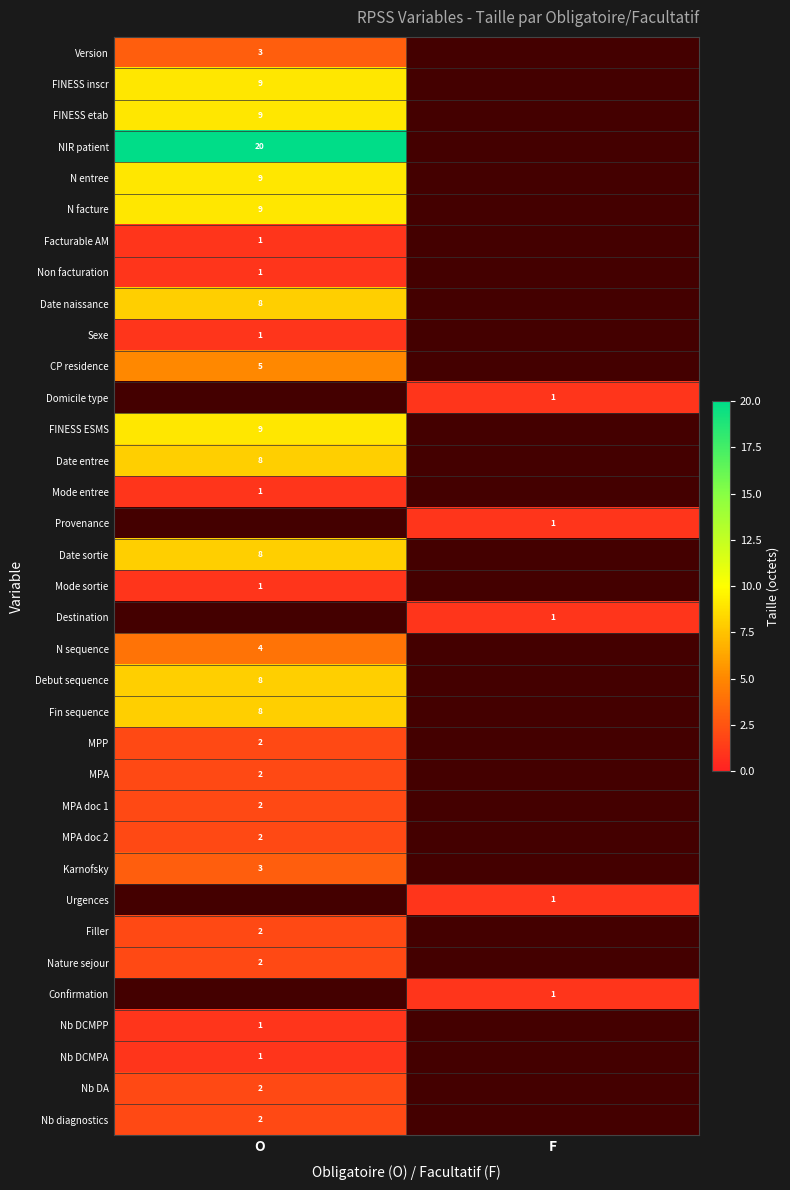

The value of Domicile type at F is 1. True or false?

True